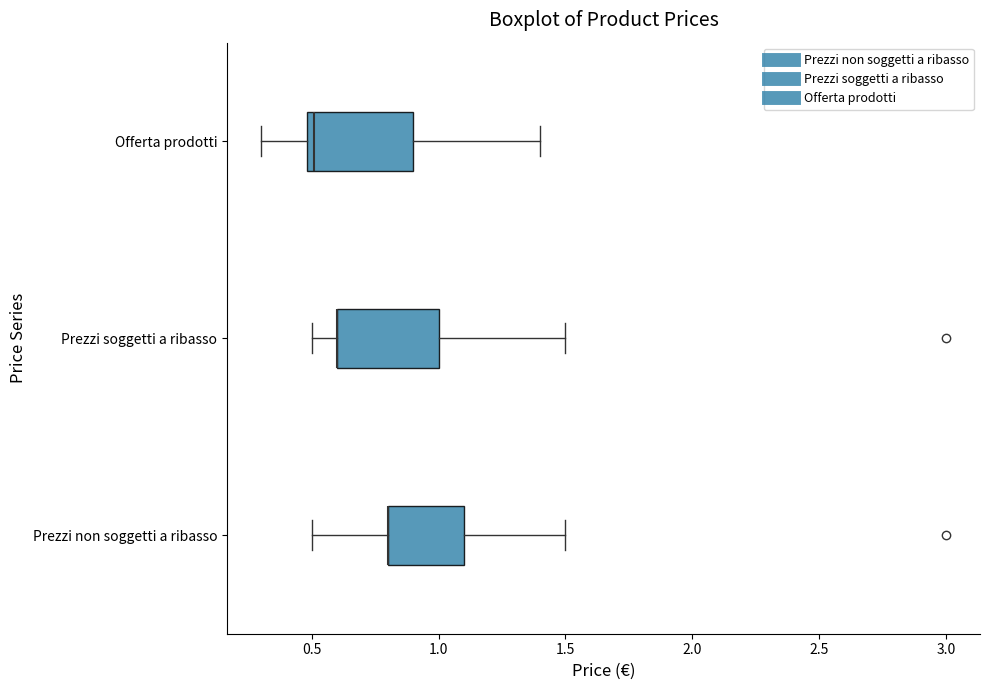

Reading bottom to top, transcribe this box plot: for each box, give where its median line is, the range the box spans, and where its two whiskers end, as read against the x-axis. The values are not printed on the chart, so give them approximately, as read against the axis.

Prezzi non soggetti a ribasso: median 0.8 (drawn on the box's left edge), box 0.8 to 1.1, whiskers 0.5 to 1.5
Prezzi soggetti a ribasso: median 0.6 (drawn on the box's left edge), box 0.6 to 1.0, whiskers 0.5 to 1.5
Offerta prodotti: median 0.5 (just right of the box's left edge), box 0.5 to 0.9, whiskers 0.3 to 1.4